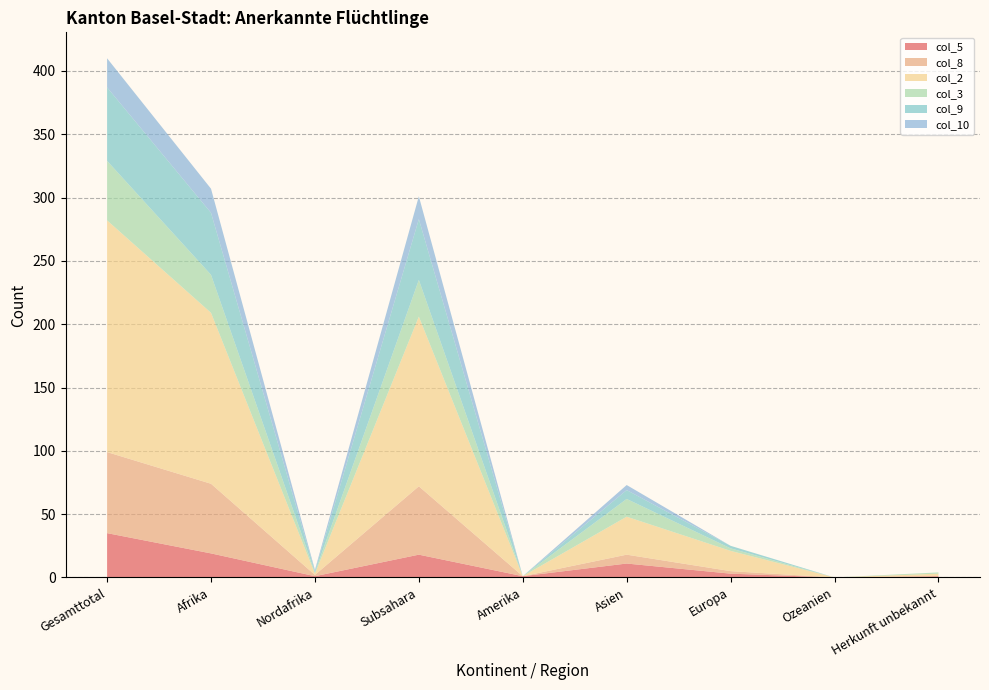

Reading left to right, extract all data points from this chart.

col_5: Gesamttotal=35	Afrika=19	Nordafrika=1	Subsahara=18	Amerika=1	Asien=11	Europa=3	Ozeanien=0	Herkunft unbekannt=1
col_8: Gesamttotal=64	Afrika=55	Nordafrika=1	Subsahara=54	Amerika=0	Asien=7	Europa=2	Ozeanien=0	Herkunft unbekannt=0
col_2: Gesamttotal=183	Afrika=135	Nordafrika=1	Subsahara=134	Amerika=0	Asien=30	Europa=16	Ozeanien=0	Herkunft unbekannt=2
col_3: Gesamttotal=47	Afrika=30	Nordafrika=1	Subsahara=29	Amerika=0	Asien=14	Europa=2	Ozeanien=0	Herkunft unbekannt=1
col_9: Gesamttotal=58	Afrika=49	Nordafrika=1	Subsahara=48	Amerika=0	Asien=7	Europa=2	Ozeanien=0	Herkunft unbekannt=0
col_10: Gesamttotal=23	Afrika=19	Nordafrika=1	Subsahara=18	Amerika=0	Asien=4	Europa=0	Ozeanien=0	Herkunft unbekannt=0